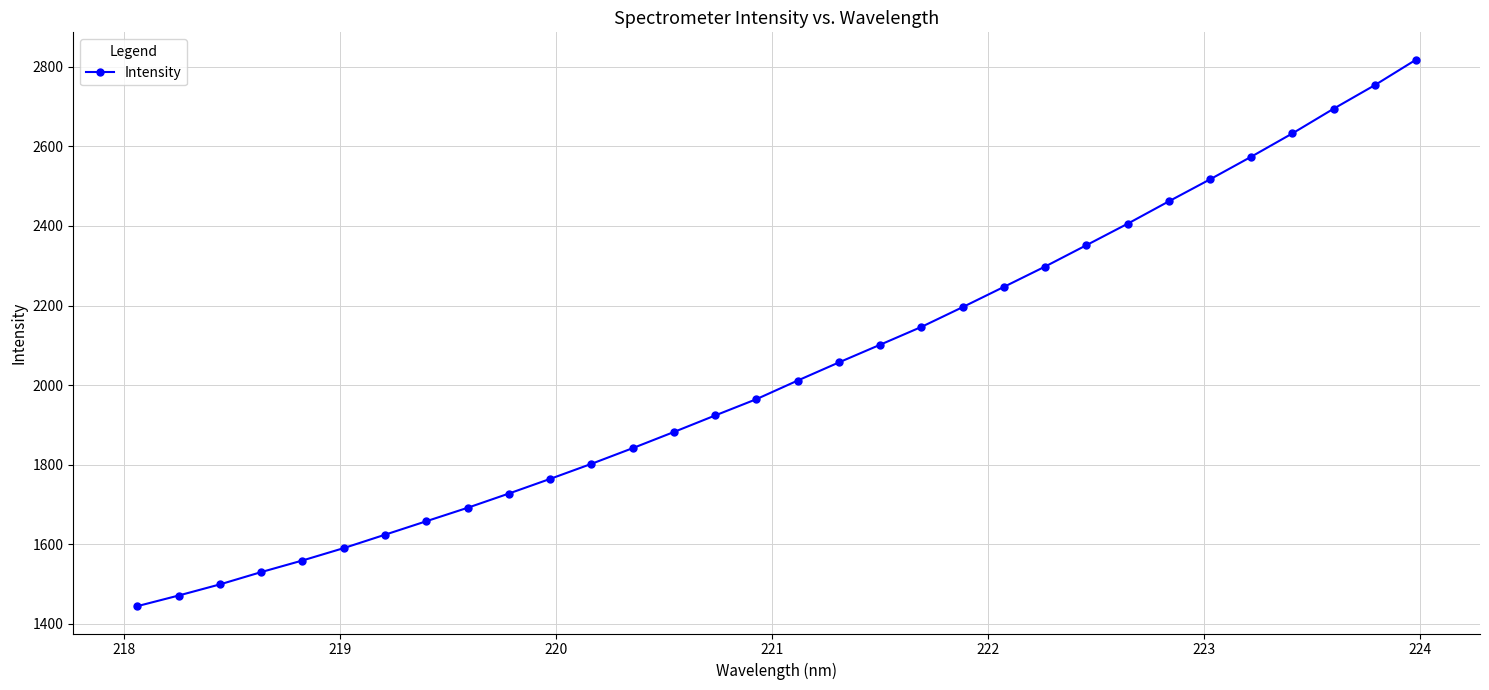

What is the difference between the second highest and second lowest values?

1283.5